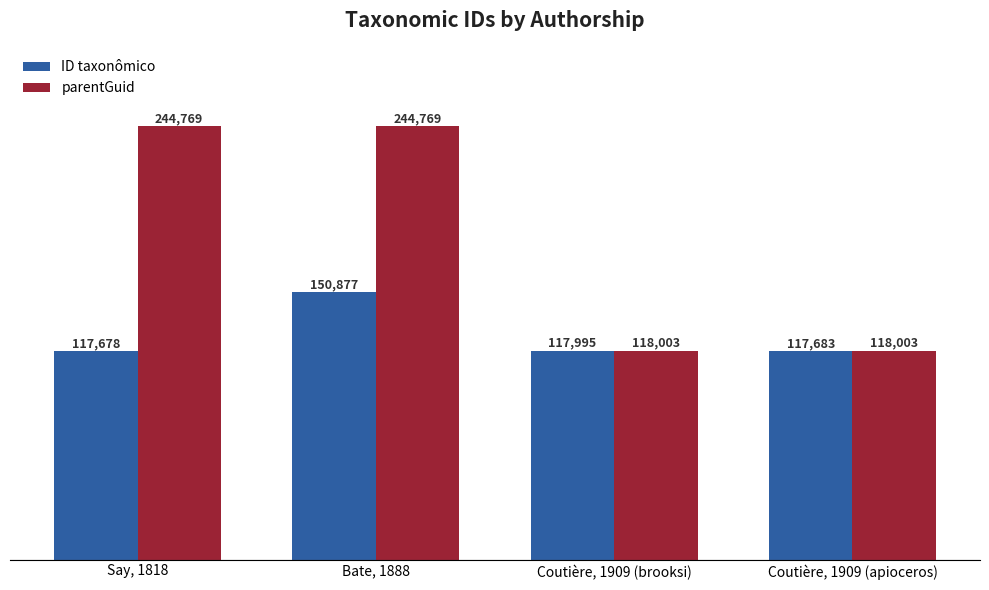

What position from the left is Coutière, 1909 (apioceros)?

4